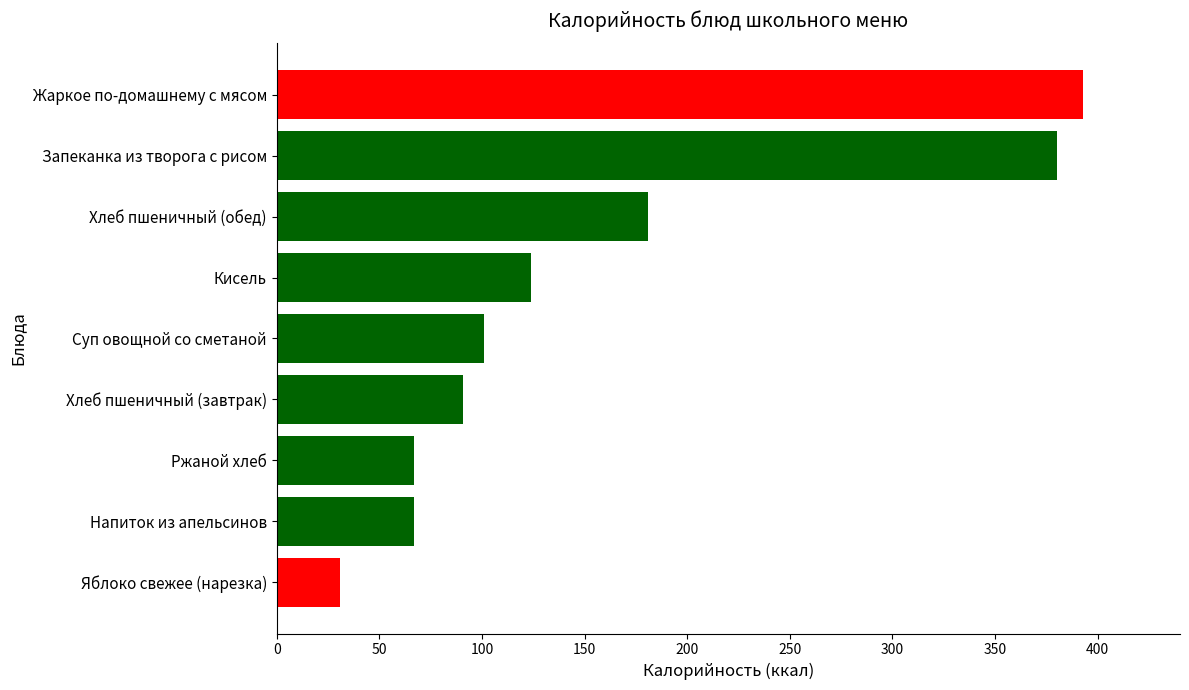

The value at Ржаной хлеб is 67. True or false?

True